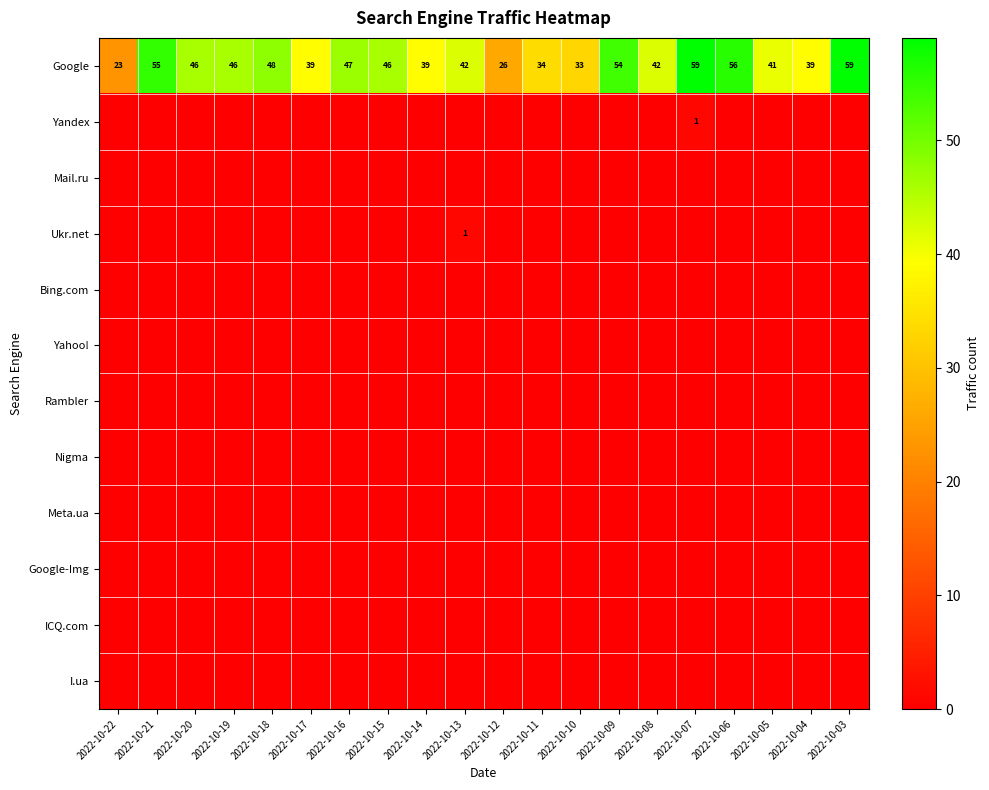

Which category has the lowest value in the Google series?

2022-10-22